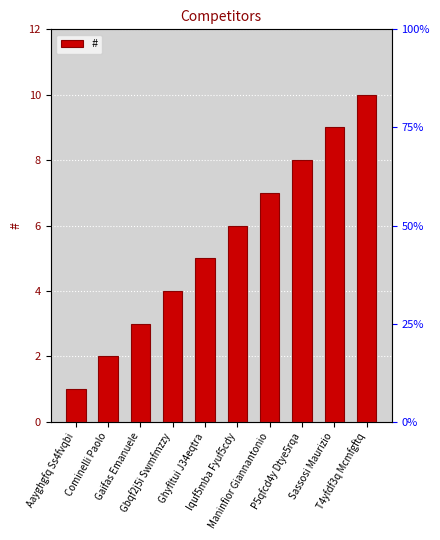

What is the difference between the values at Ghyfltui J34eqtra and Gaifas Emanuele?

2